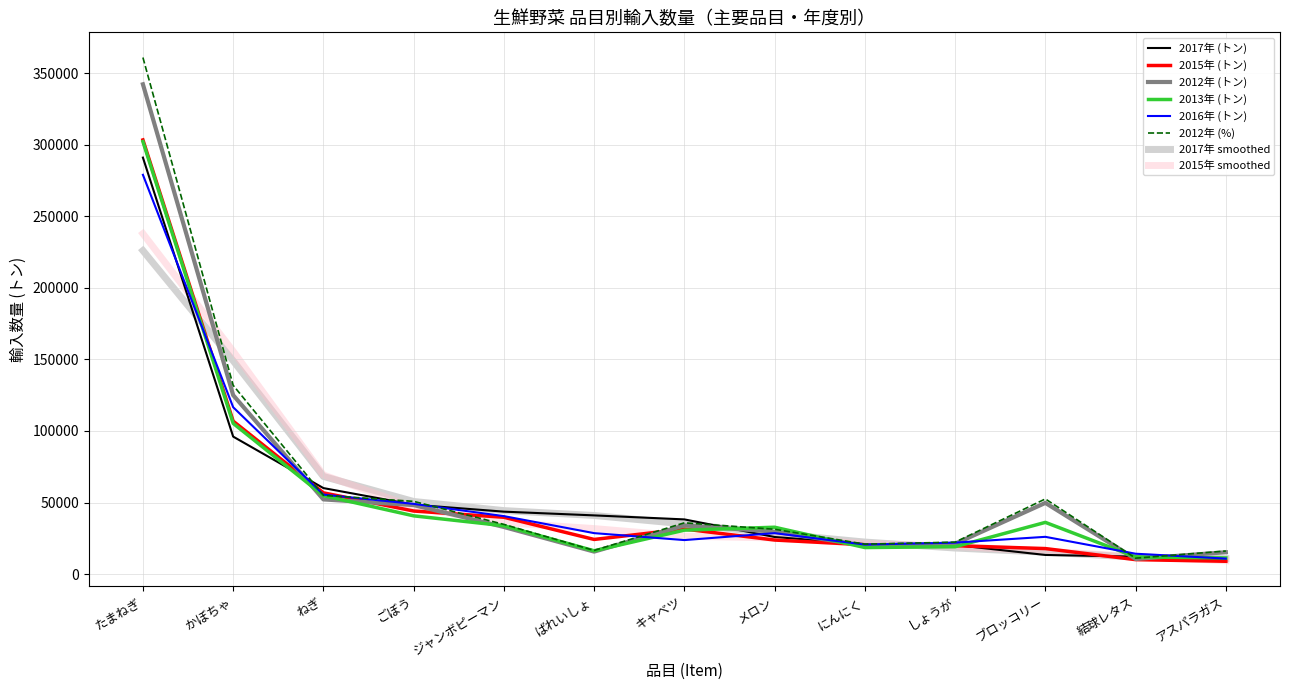

How many lines are shown in the chart?

8